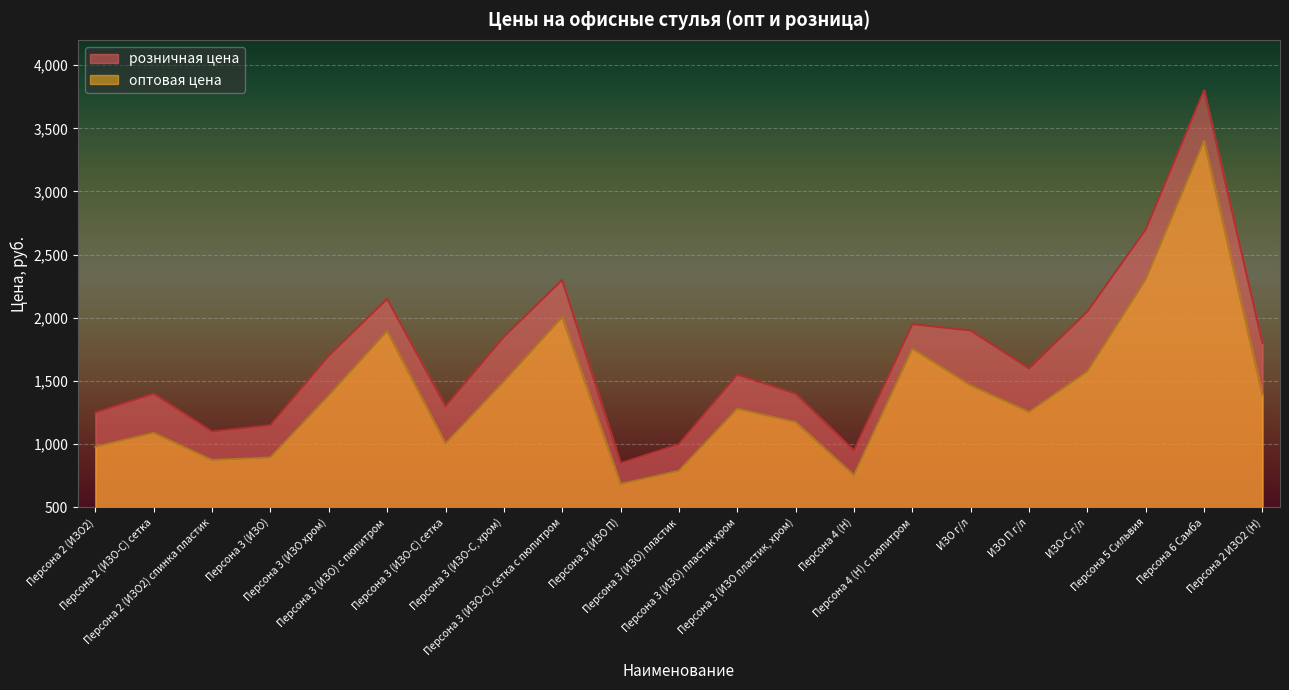

Where does the оптовая цена series first go above 1280?

Персона 3 (ИЗО хром)